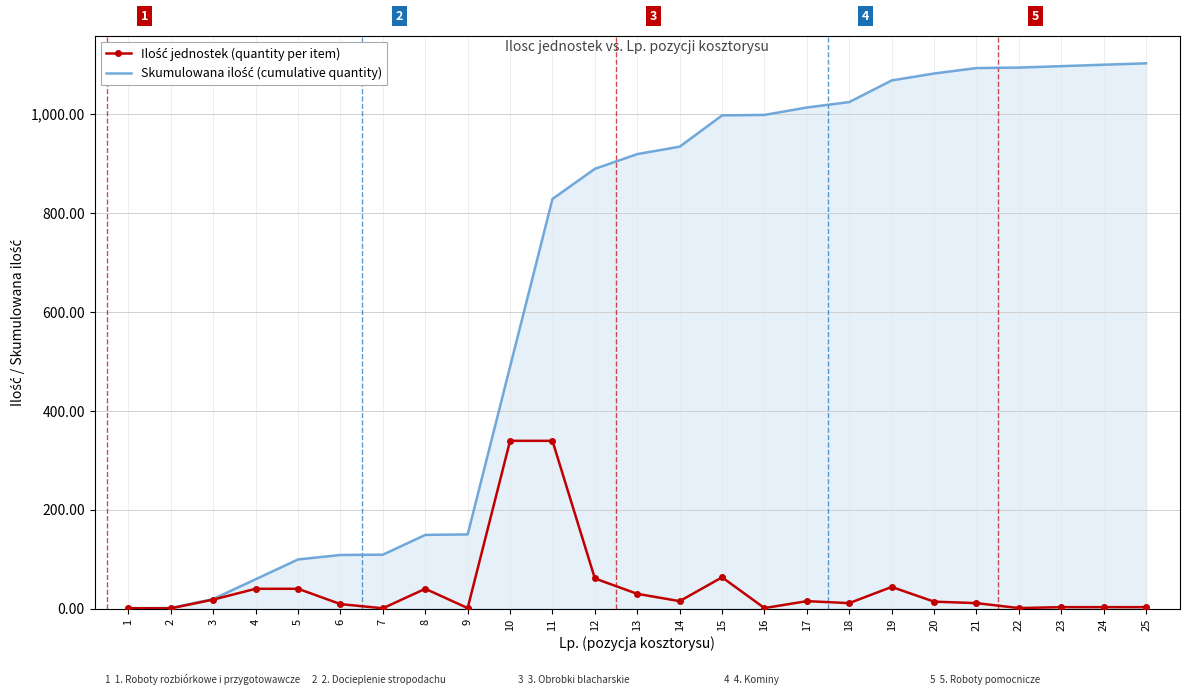

At which category is the sum across all series the highest?

11